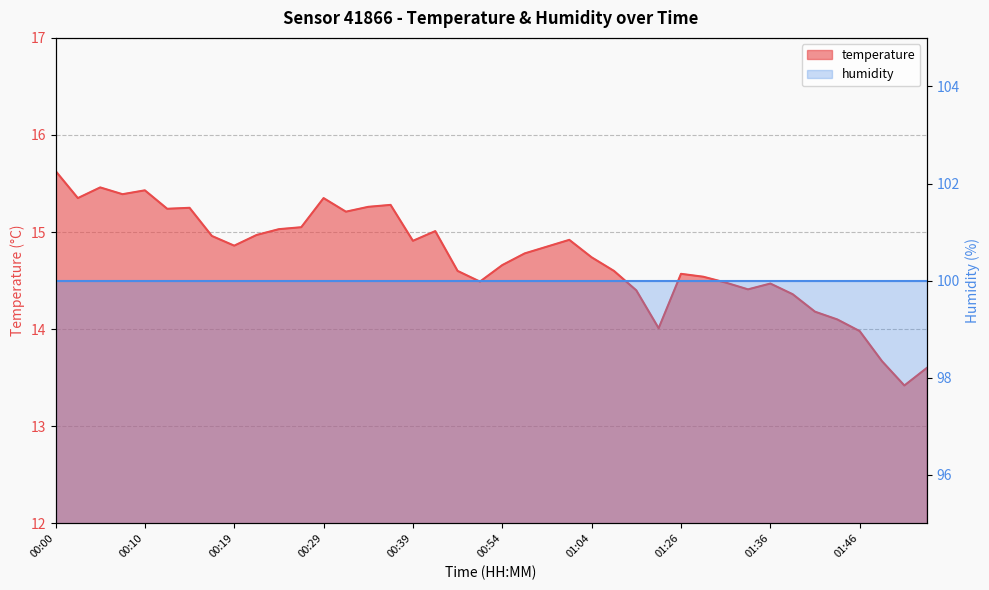

Where is the first local minimum?

00:02